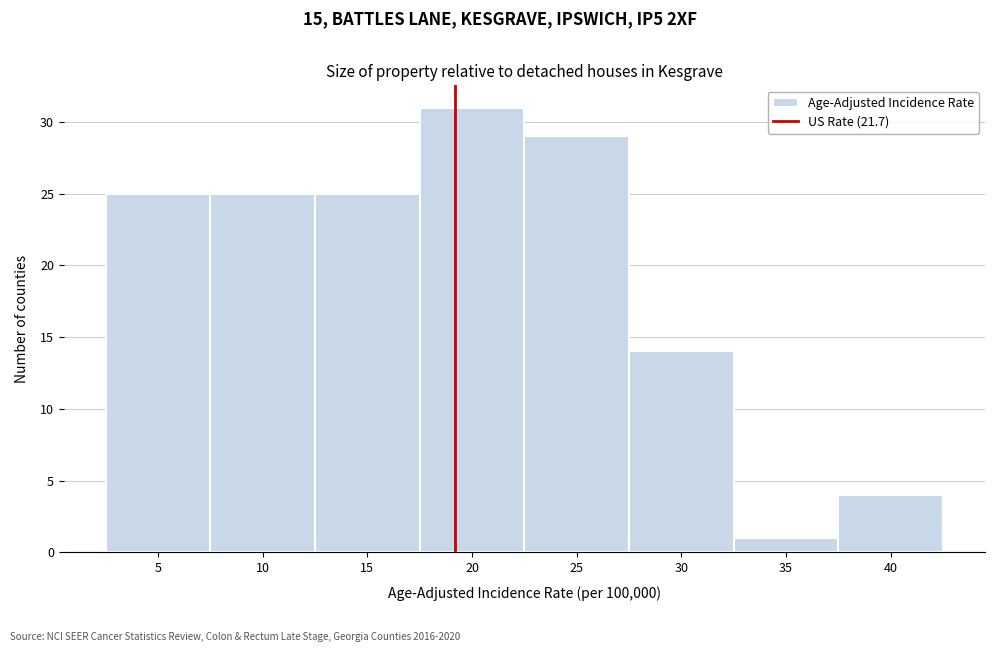

Reading left to right, transcribe all the data shown in this chart.

25	25	25	31	29	14	1	4